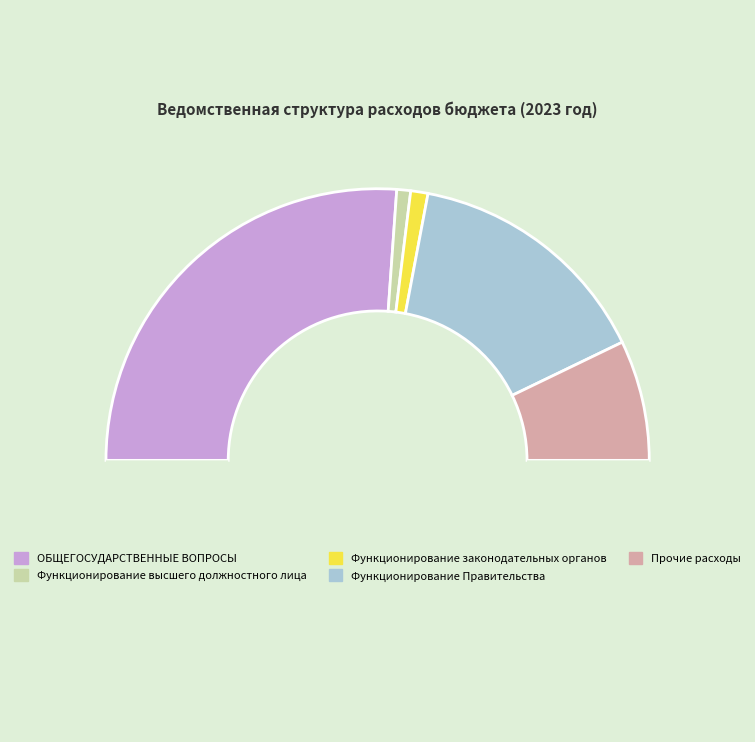

How many segments does this pie chart have?

6